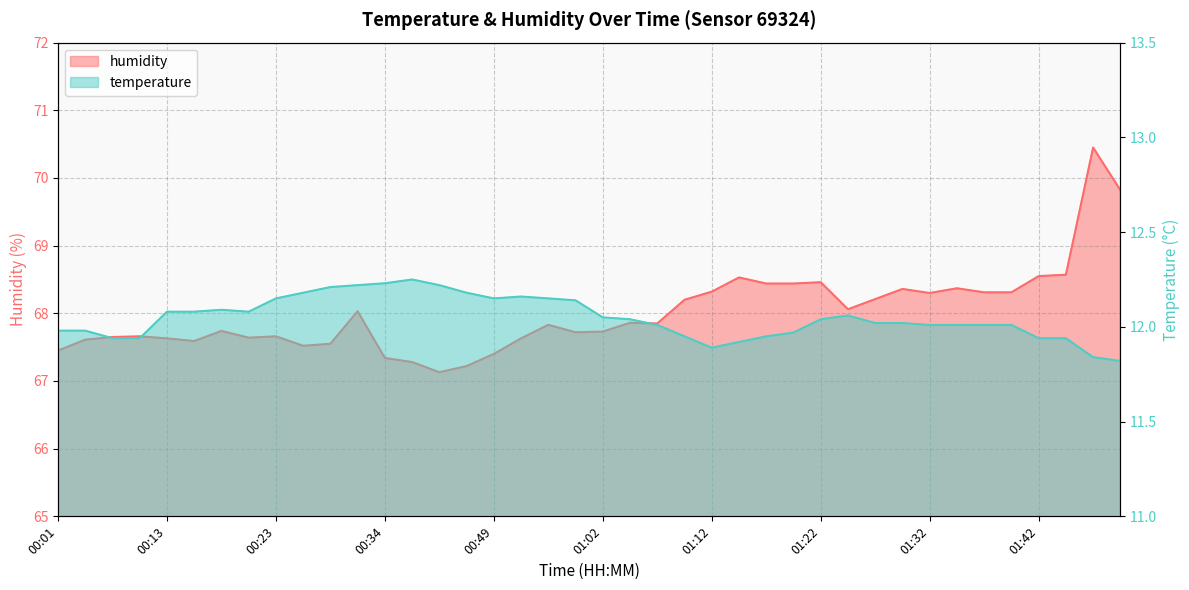

True or false: humidity has more than 2 interior local peaks.

True